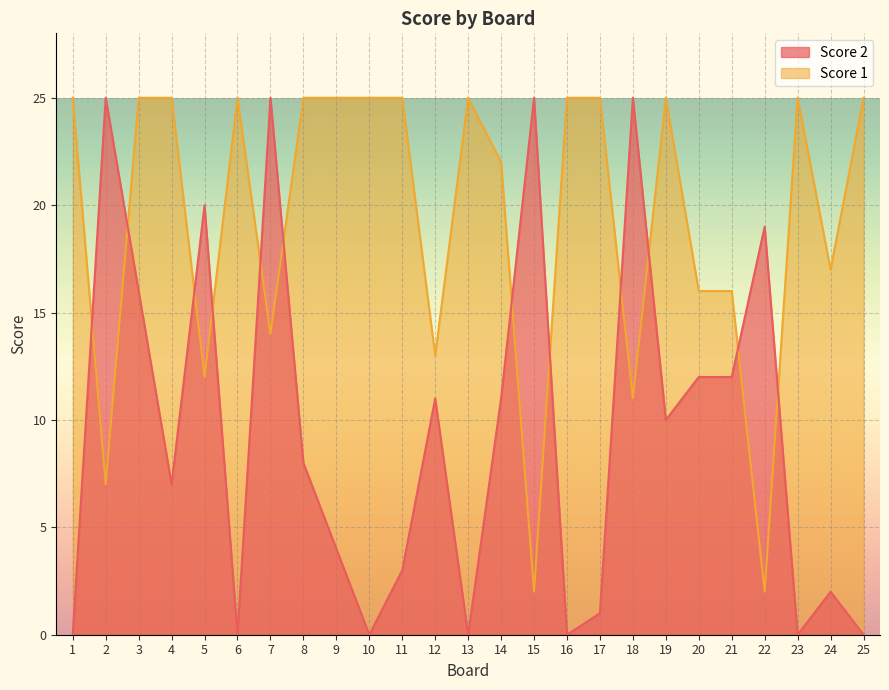

What is the maximum value shown in the chart?

25